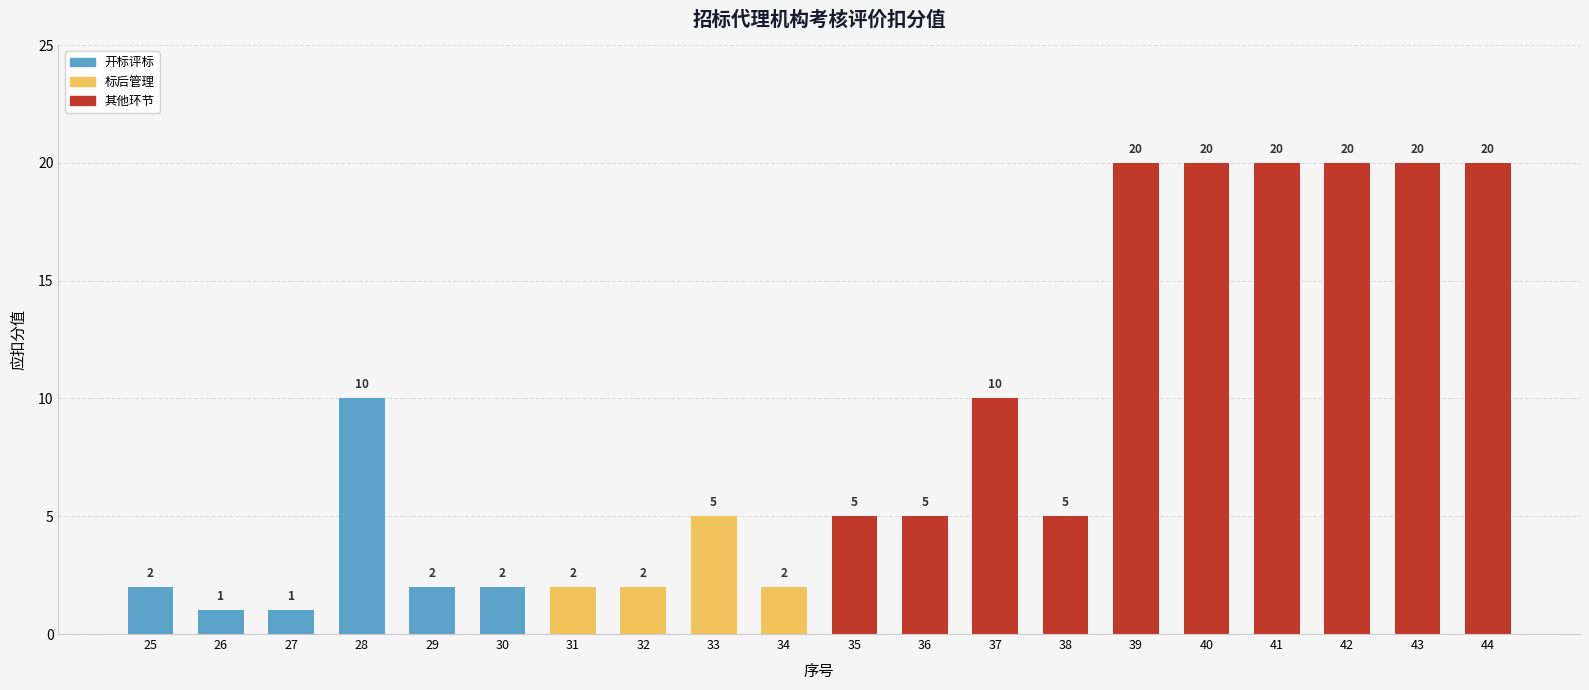

Reading left to right, extract all data points from this chart.

2	1	1	10	2	2	2	2	5	2	5	5	10	5	20	20	20	20	20	20